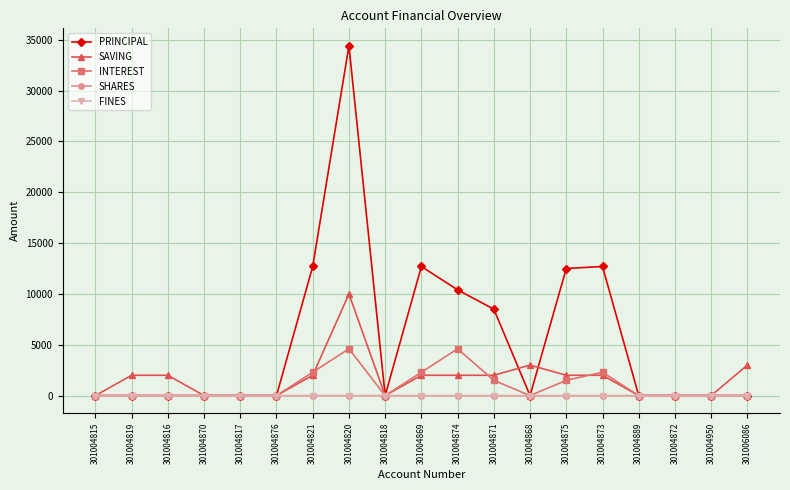

Which series has the widest spread of values?

PRINCIPAL